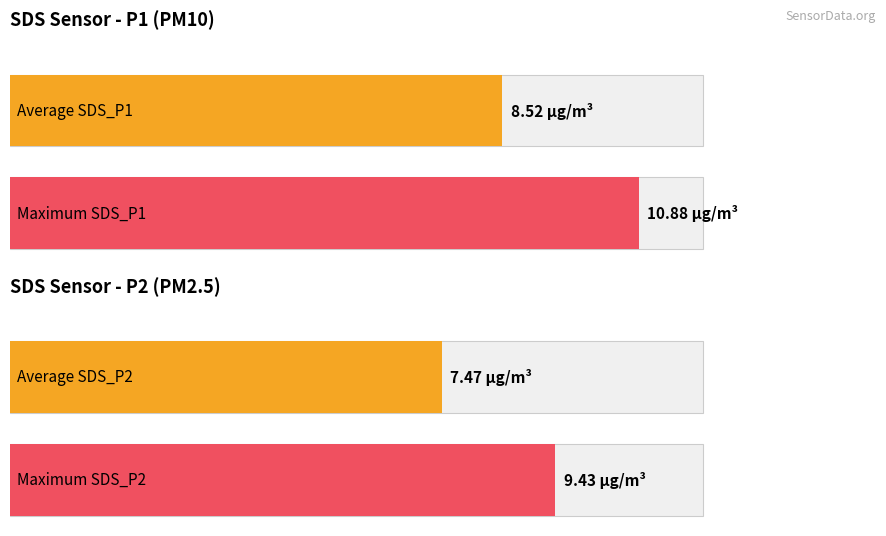

The SDS_P1 series shows 16.3 at 00:33. True or false?

False